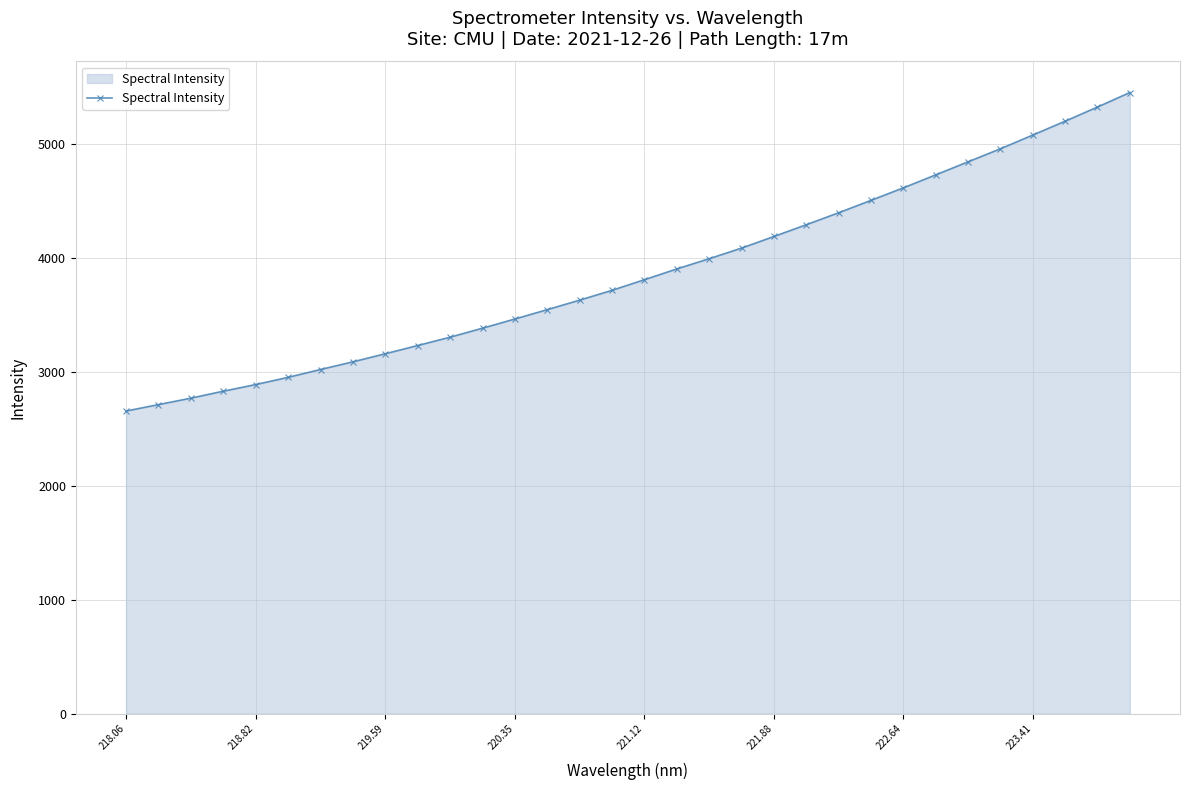

What is the minimum value shown in the chart?

2653.7